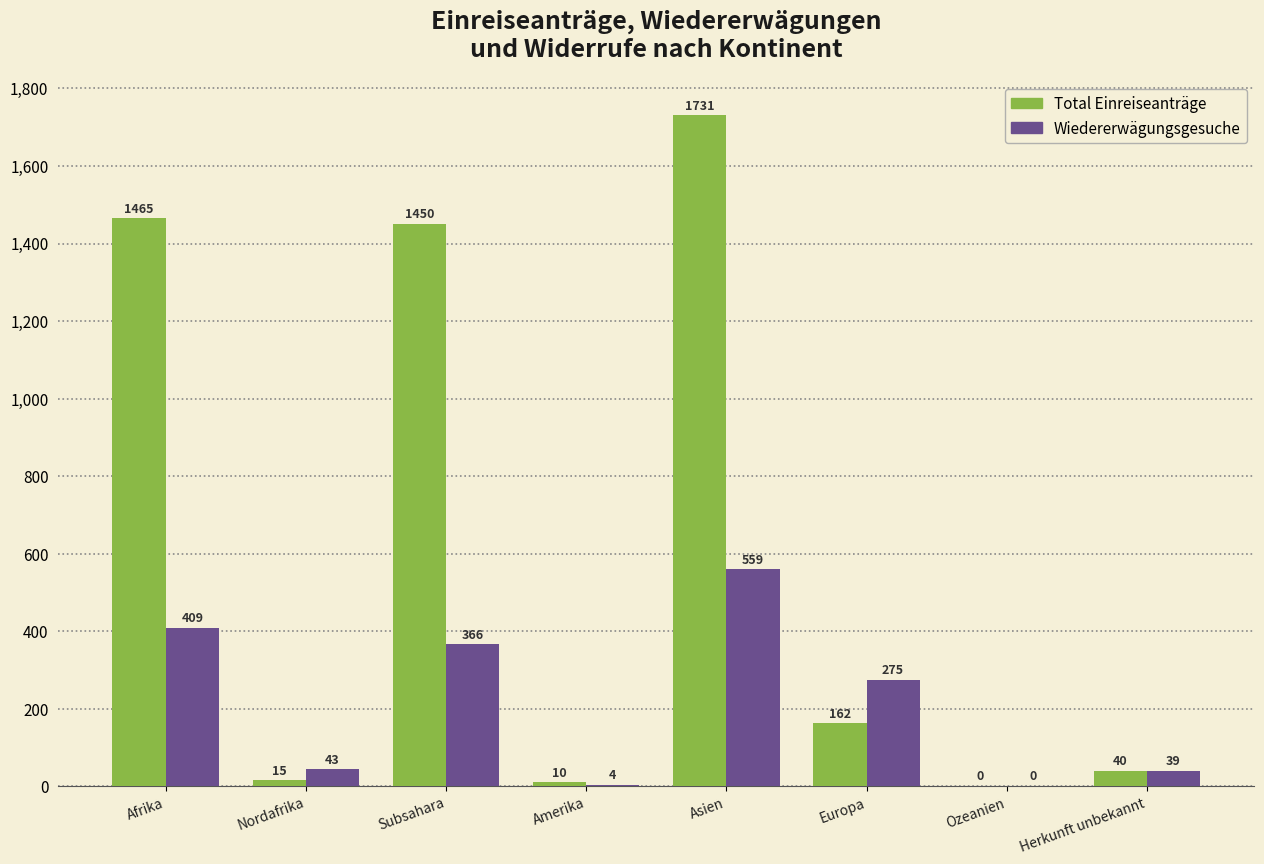

Which series changed the most between Amerika and Ozeanien?

Total Einreiseanträge